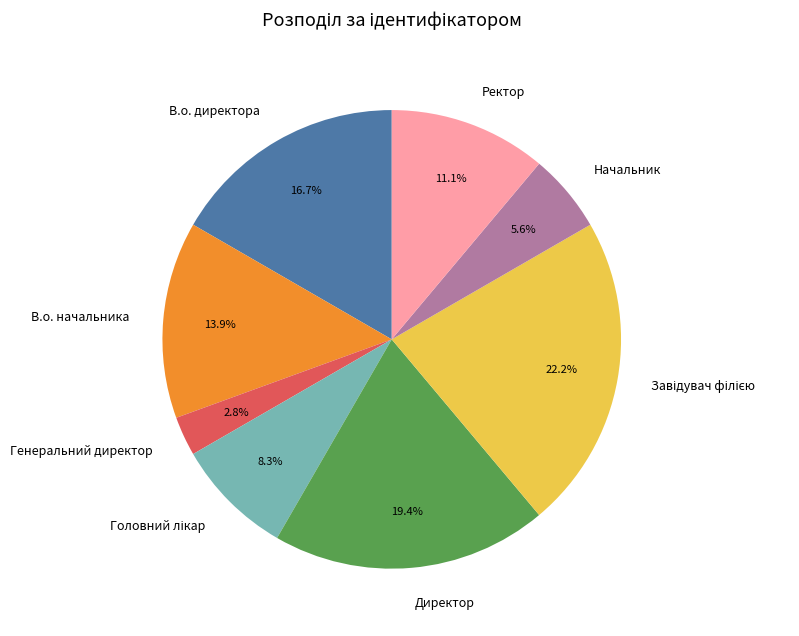

Which category has the smallest portion of the pie?

Генеральний директор